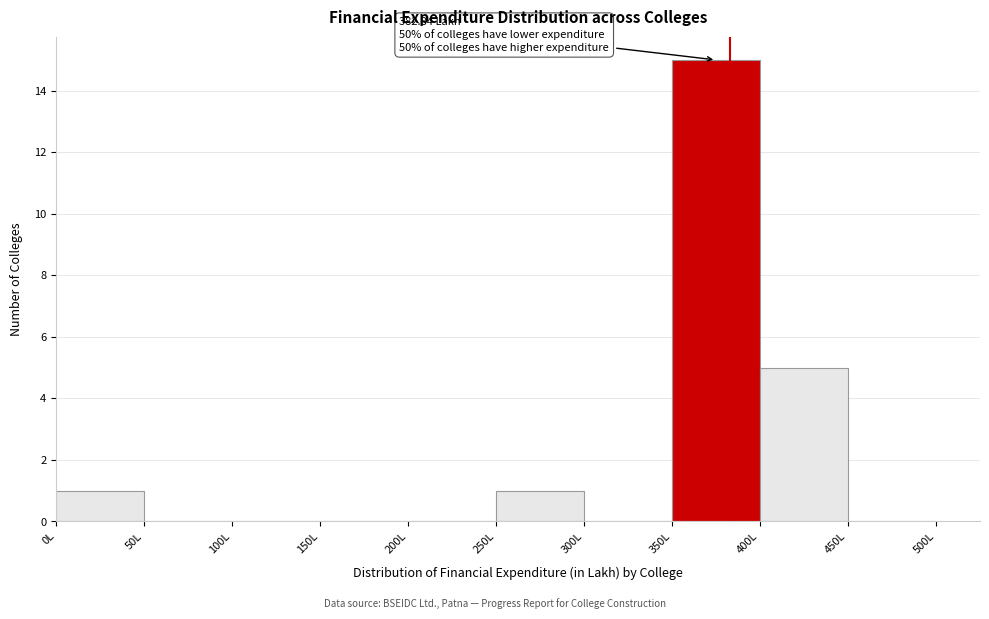

Which range on the x-axis has the tallest bar?

350 to 400